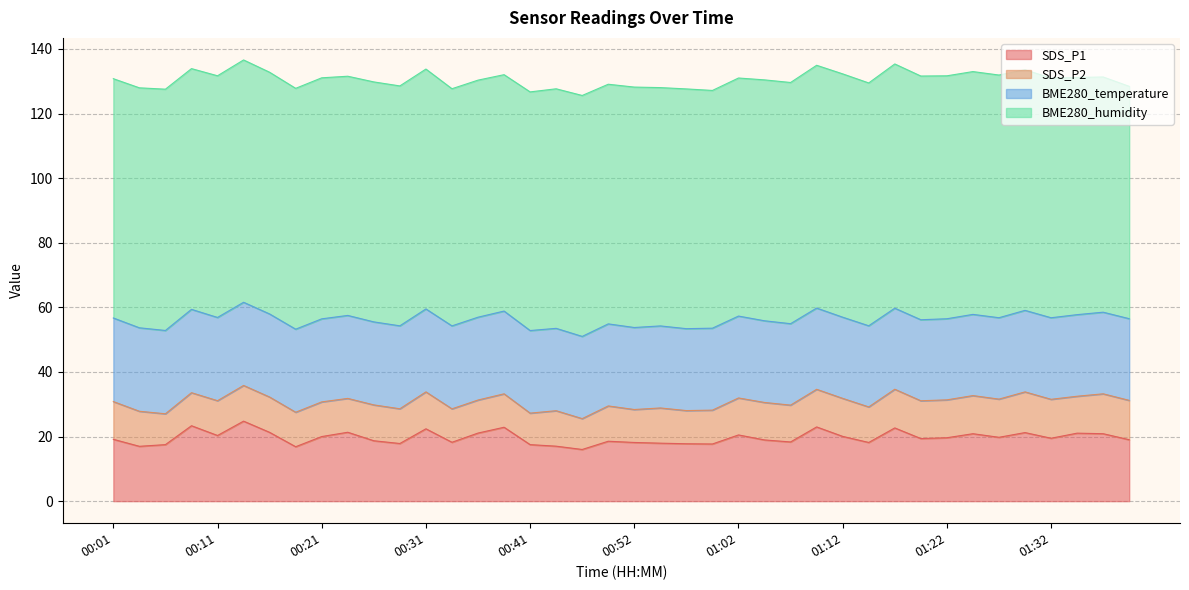

True or false: SDS_P2 and SDS_P1 intersect in this chart.

False